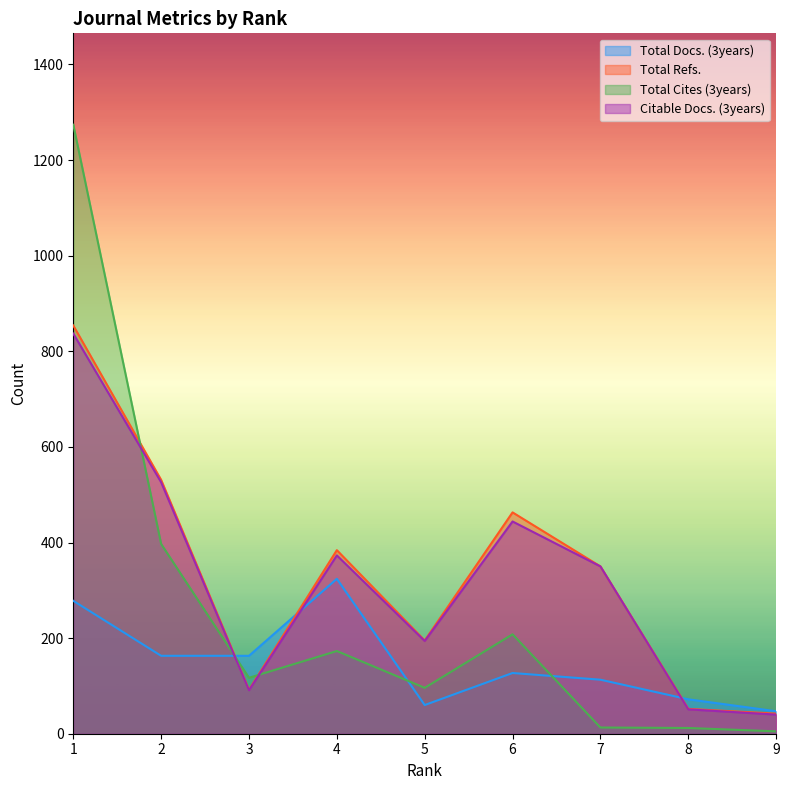

What is the approximate value of Total Docs. (3years) at 9, to the nearest 50?

50